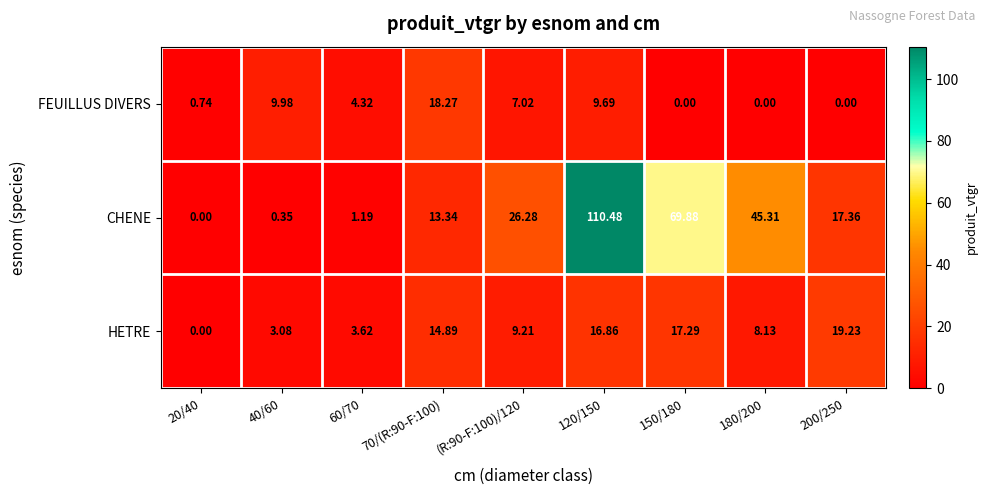

Which series has the widest spread of values?

CHENE